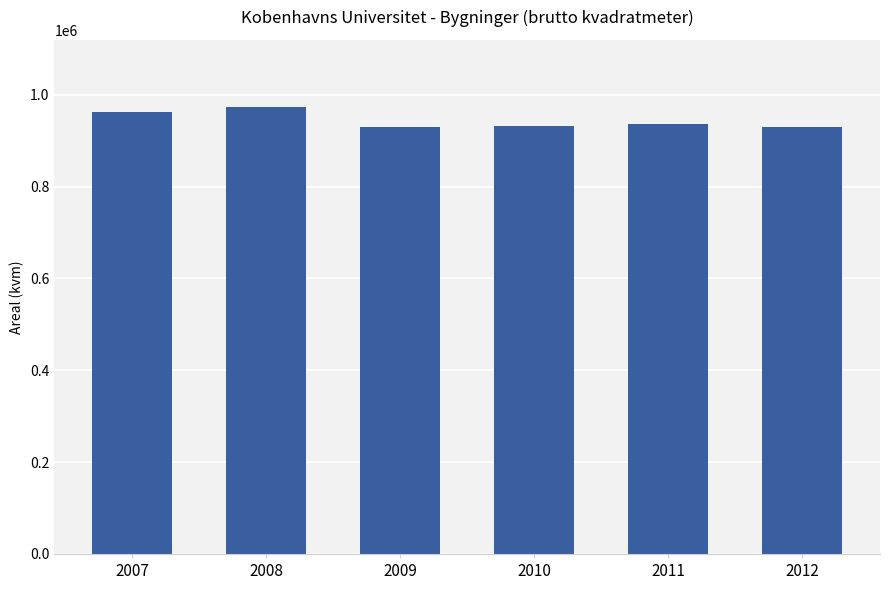

What is the sum of all values?

5663372.7